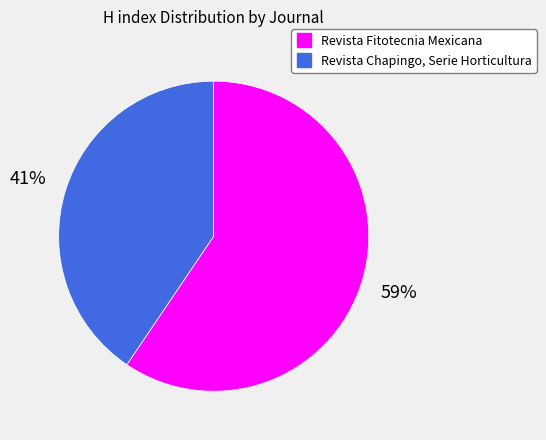

Does Revista Chapingo, Serie Horticultura represent more than half of the total?

No